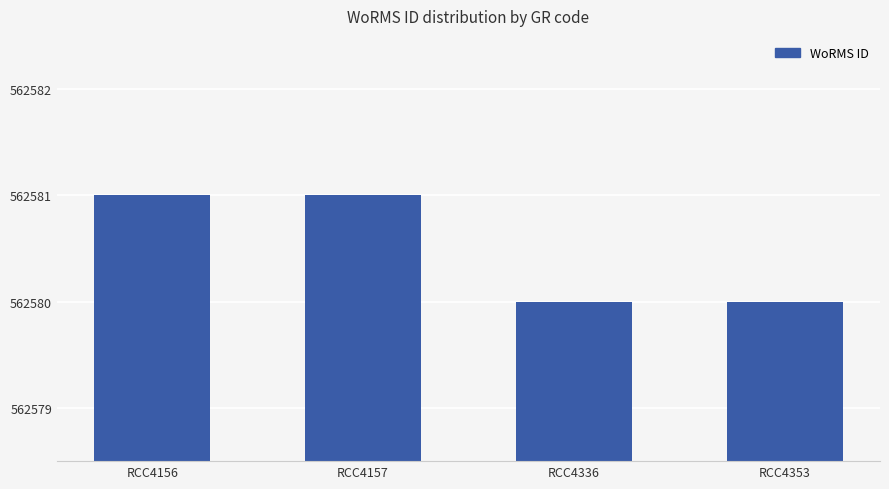

What is the value of the 1st bar from the left?

562581